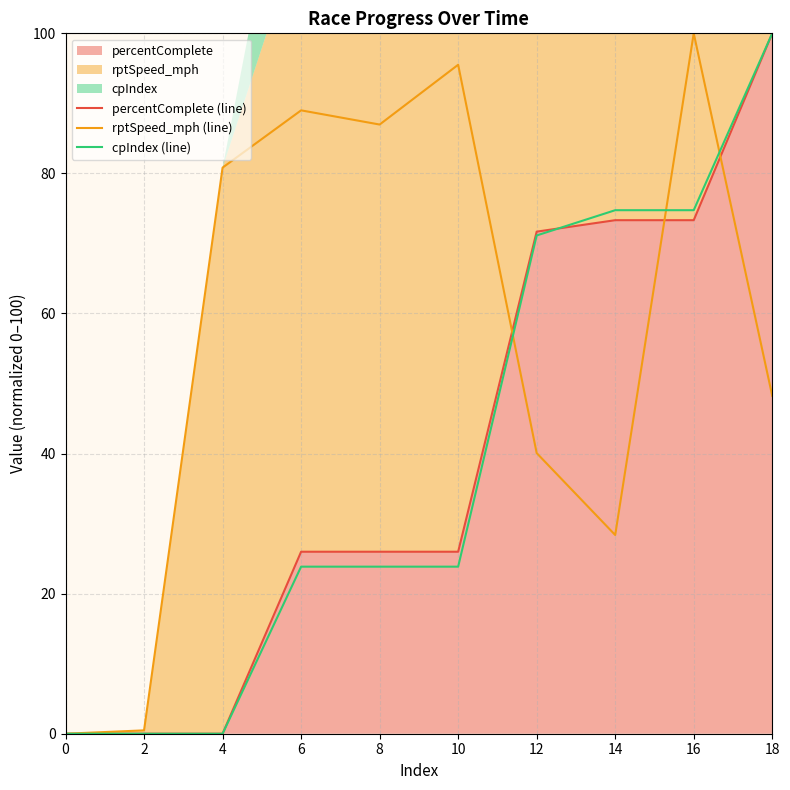

List the labels in order of percentComplete (line) value, largest first.

18, 14, 16, 12, 6, 8, 10, 0, 2, 4